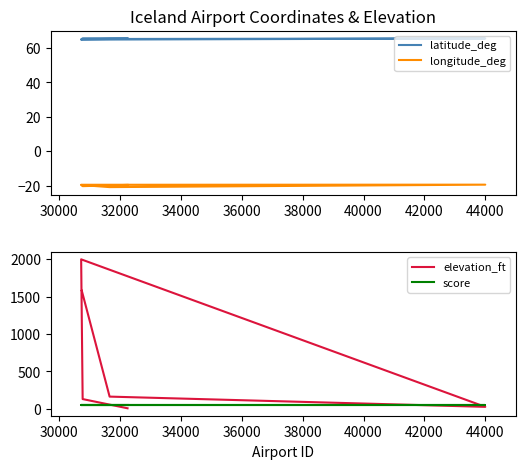

Reading left to right, what are all the values shown in this chart?

latitude_deg: 65.7	65.6	64.9	65.6	65.3	65.1
longitude_deg: -19.6	-20.3	-19.5	-19.4	-20.8	-19.7
elevation_ft: 8.0	131.0	2000.0	27.0	164.0	1580.0
score: 50.0	50.0	50.0	50.0	50.0	50.0